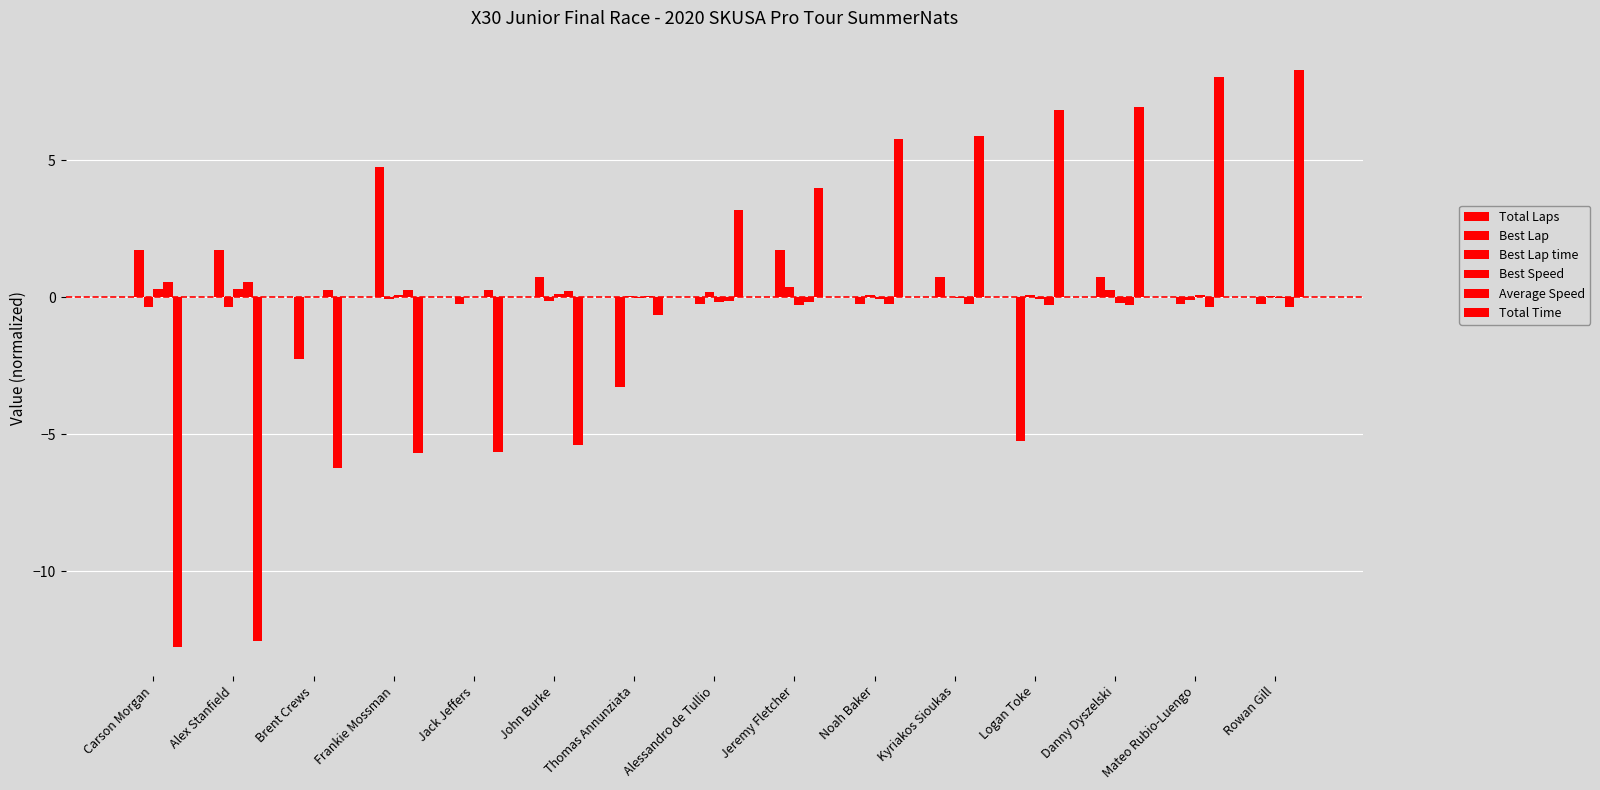

Count the number of data series in this chart.

5